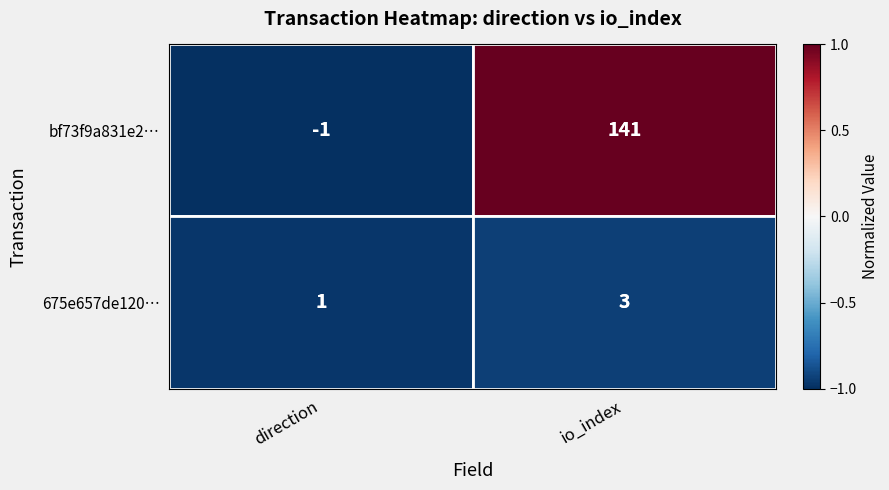

Which label corresponds to the largest value in the chart?

io_index